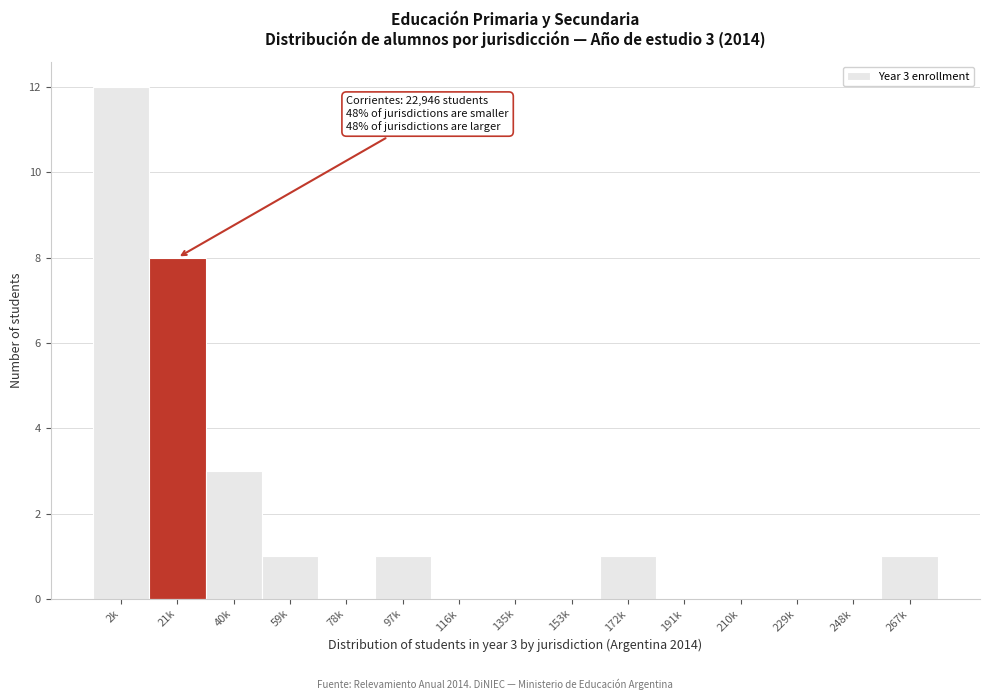

Reading left to right, transcribe all the data shown in this chart.

2k=12	21k=8	40k=3	59k=1	78k=0	97k=1	116k=0	135k=0	153k=0	172k=1	191k=0	210k=0	229k=0	248k=0	267k=1